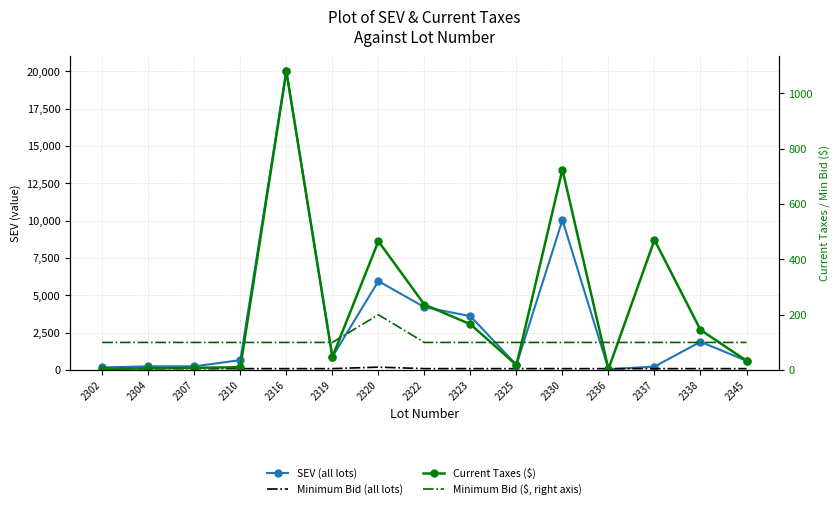

At how many categories does at least one series exceed 6922?

2